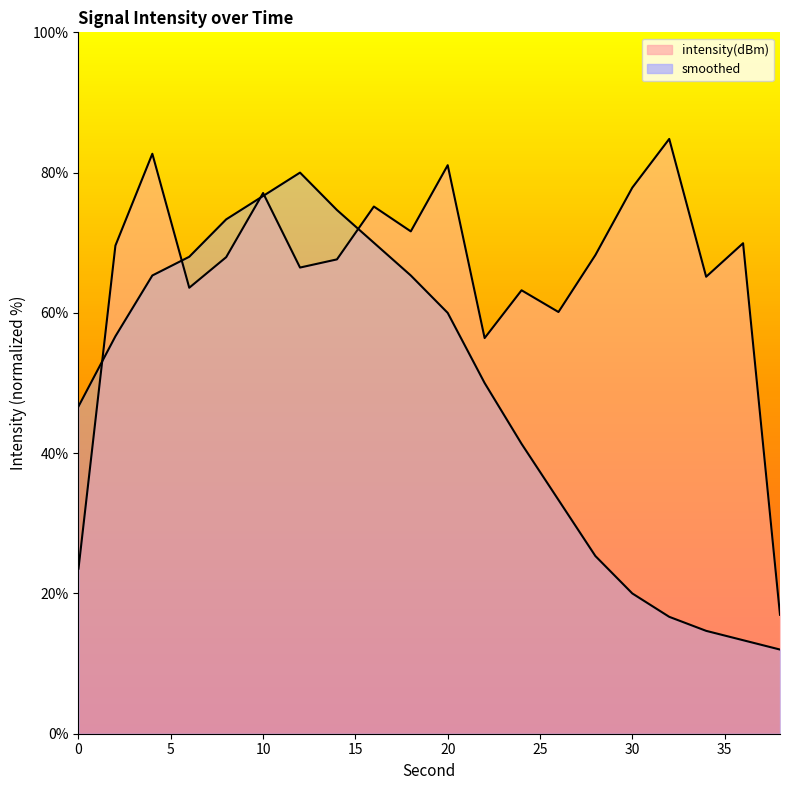

Which series has the widest spread of values?

smoothed